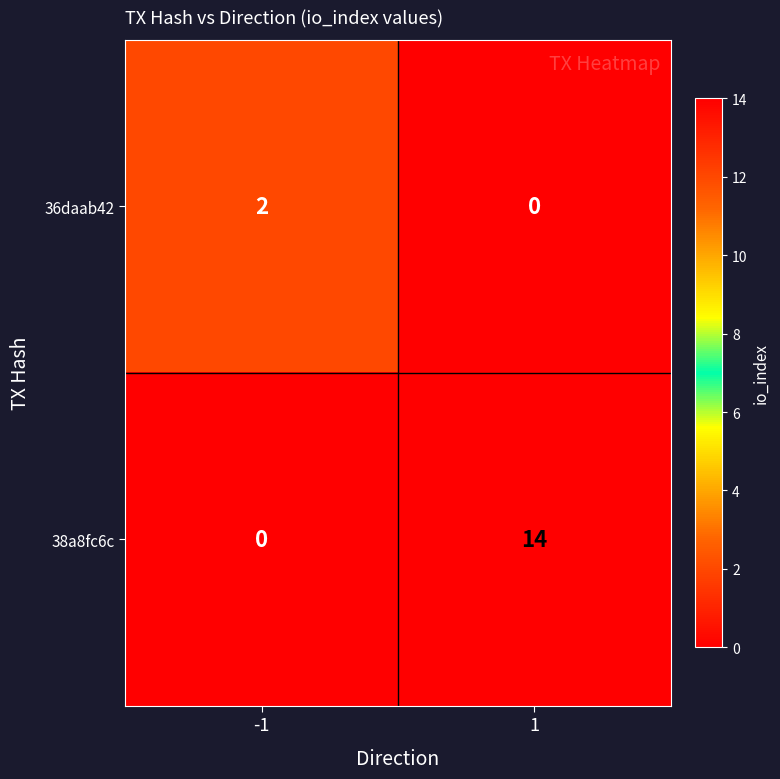

List the series in order of their peak value, highest first.

38a8fc6c, 36daab42